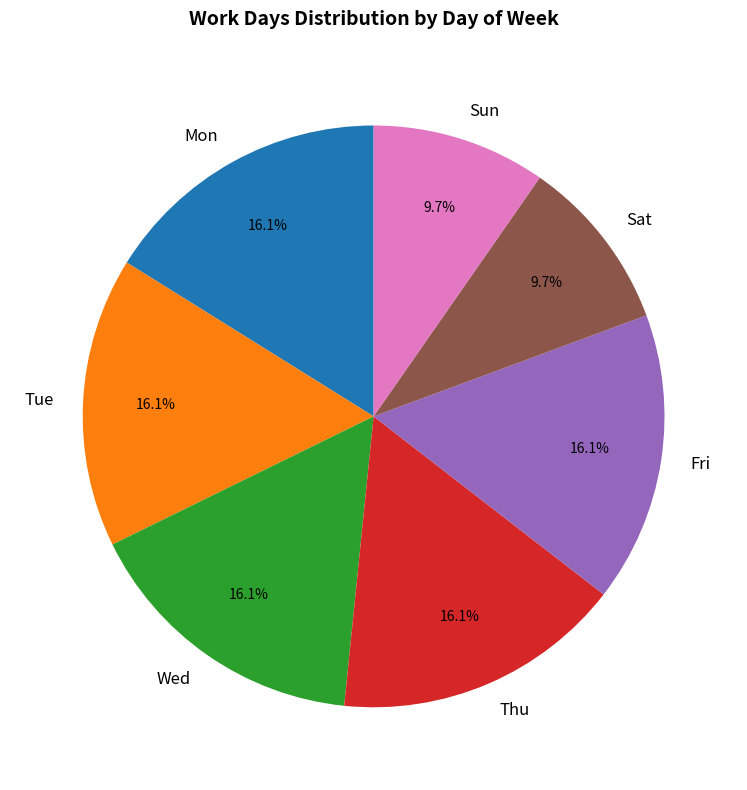

What percentage is the Thu slice, to the nearest percent?

16%